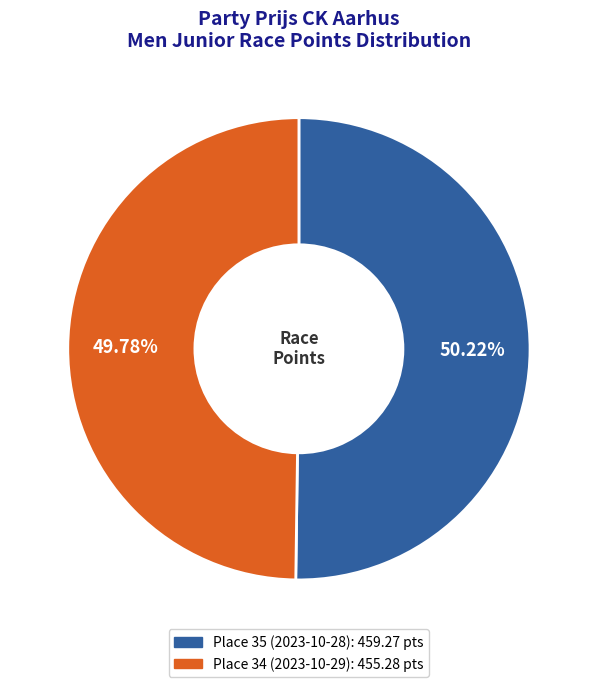

Do Place 35 (2023-10-28) and Place 34 (2023-10-29) together represent more than half of the pie?

Yes